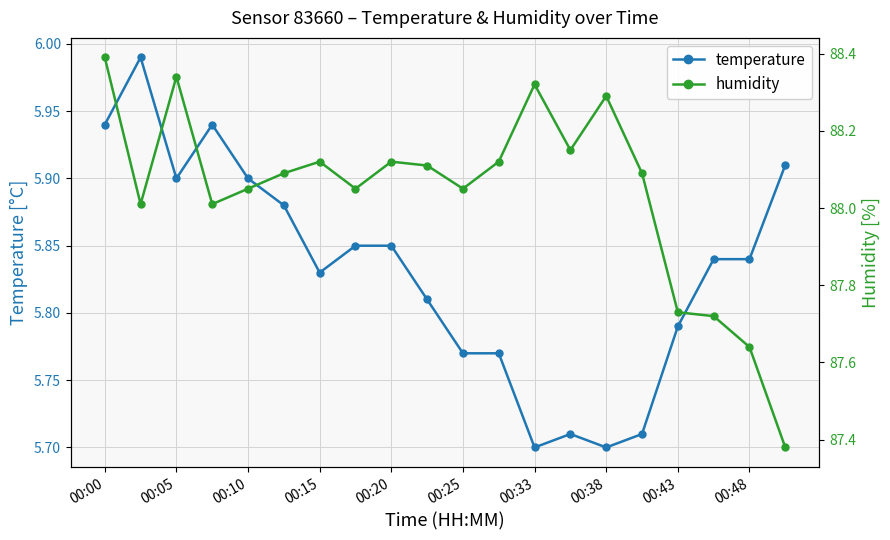

What is the sum of all temperature values?

116.6